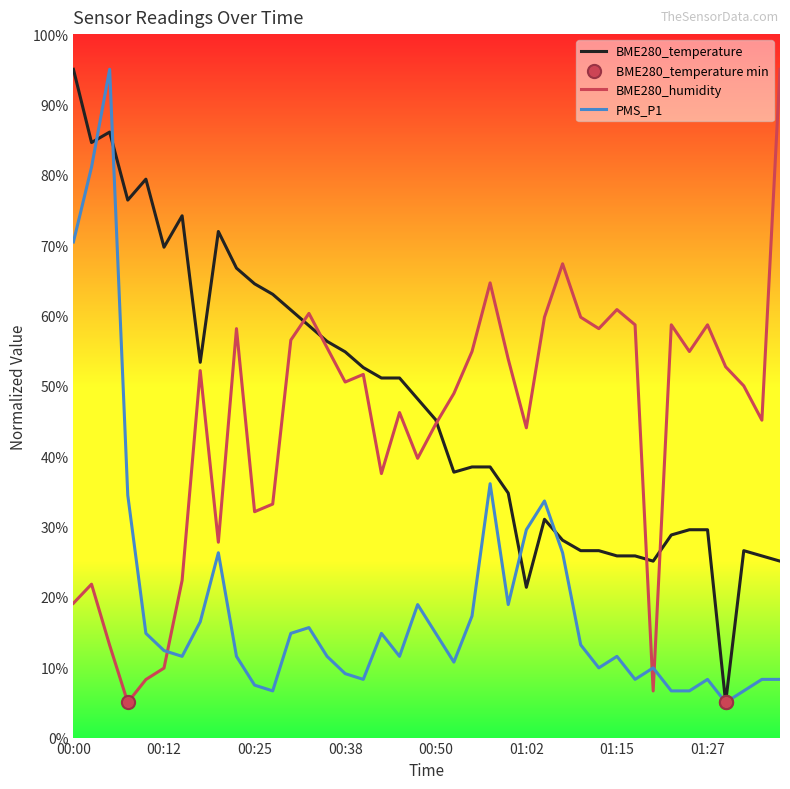

What is the maximum value shown in the chart?

95.0